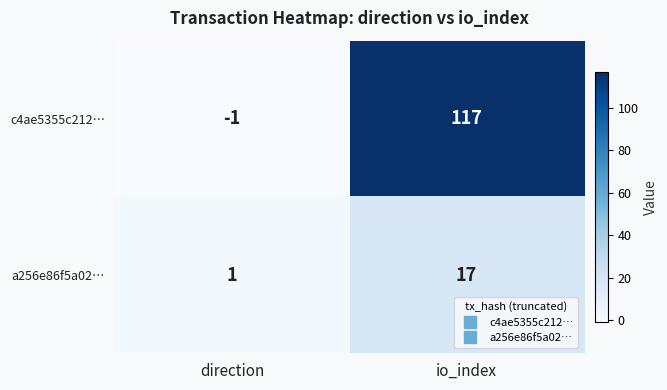

Which series changed the most between direction and io_index?

c4ae5355c212…